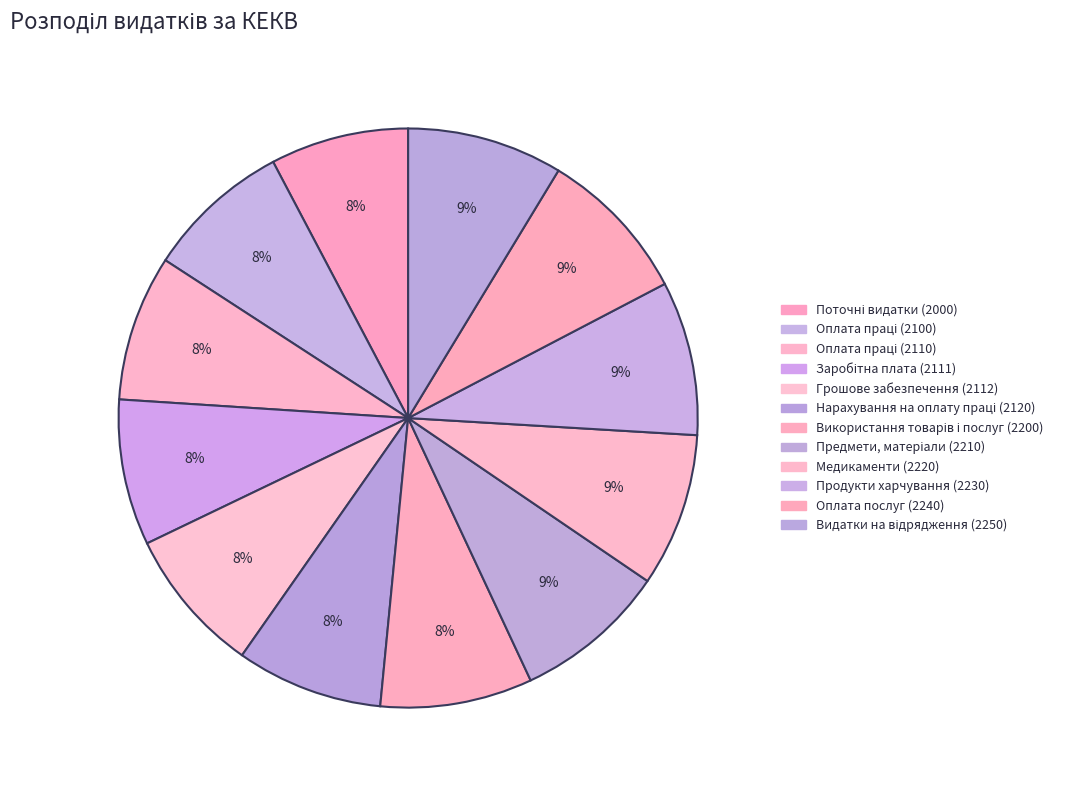

Which slice is the largest?

Видатки на відрядження (2250)